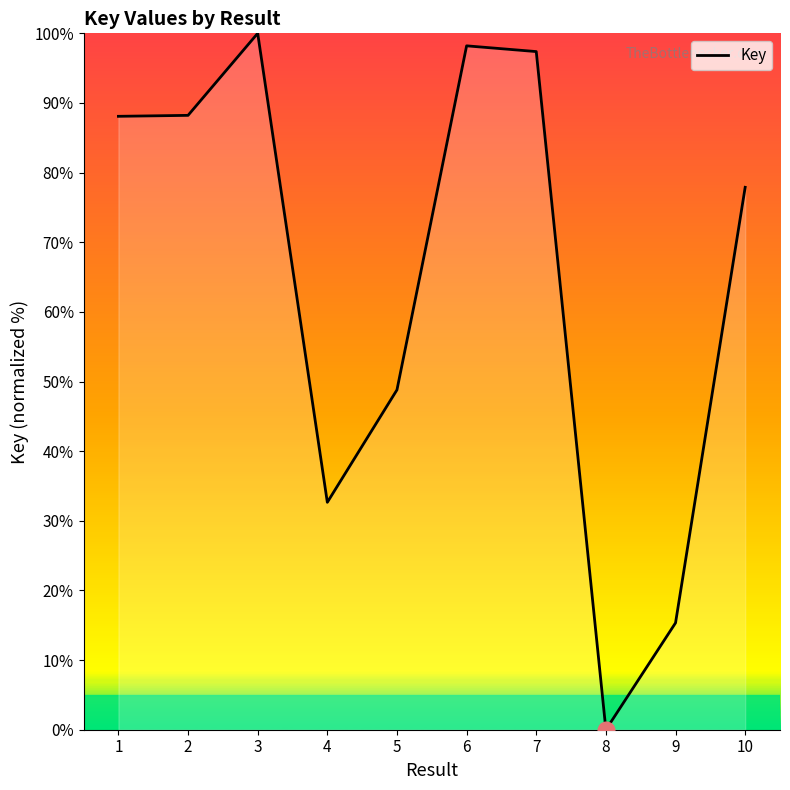

Between 3 and 1, which is larger?

3